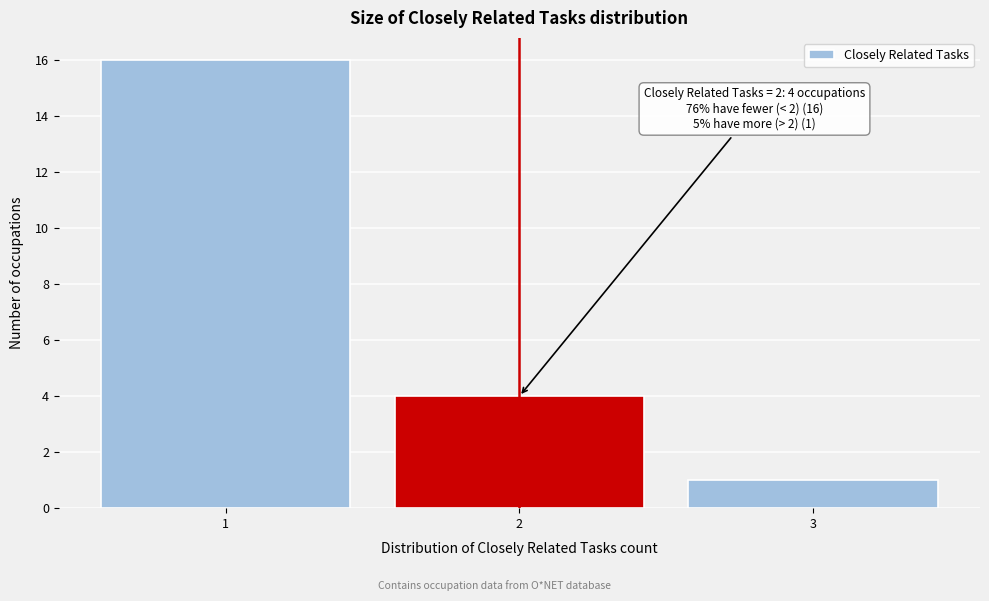

Over which range of the x-axis is the bar tallest?

0.5 to 1.5